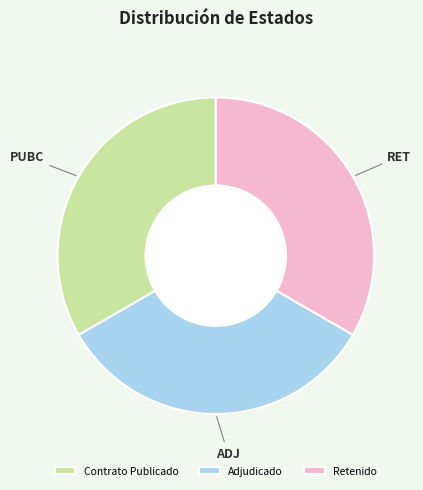

Count the number of slices in the pie.

3